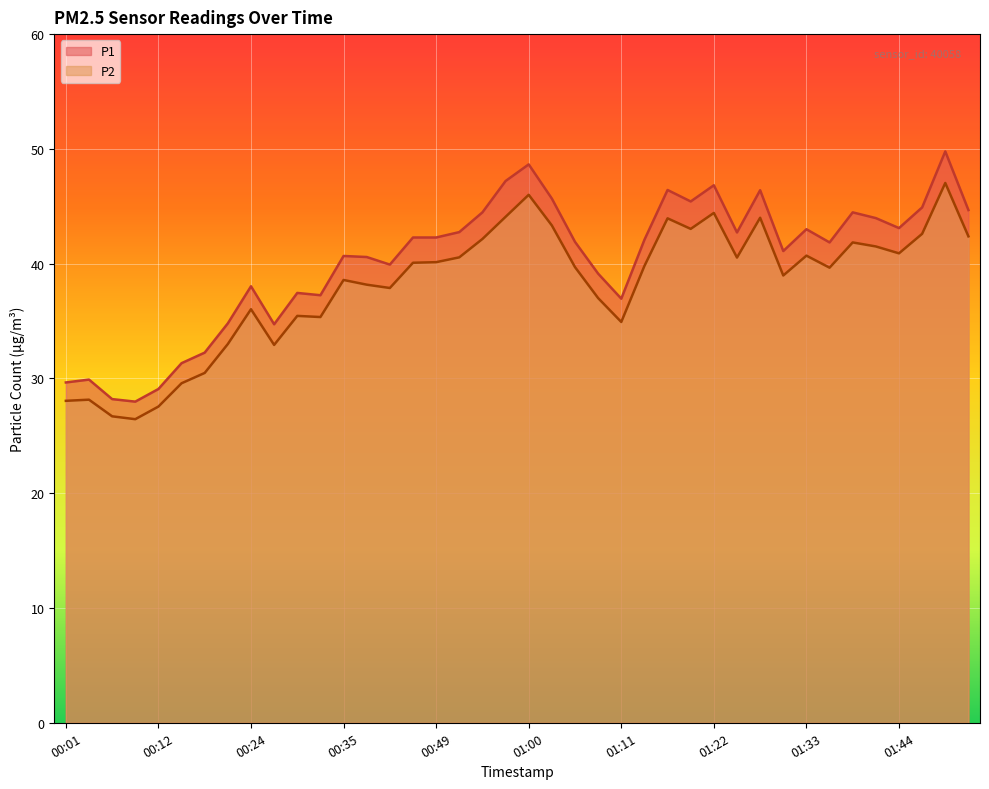

What position from the left is 01:53?

40